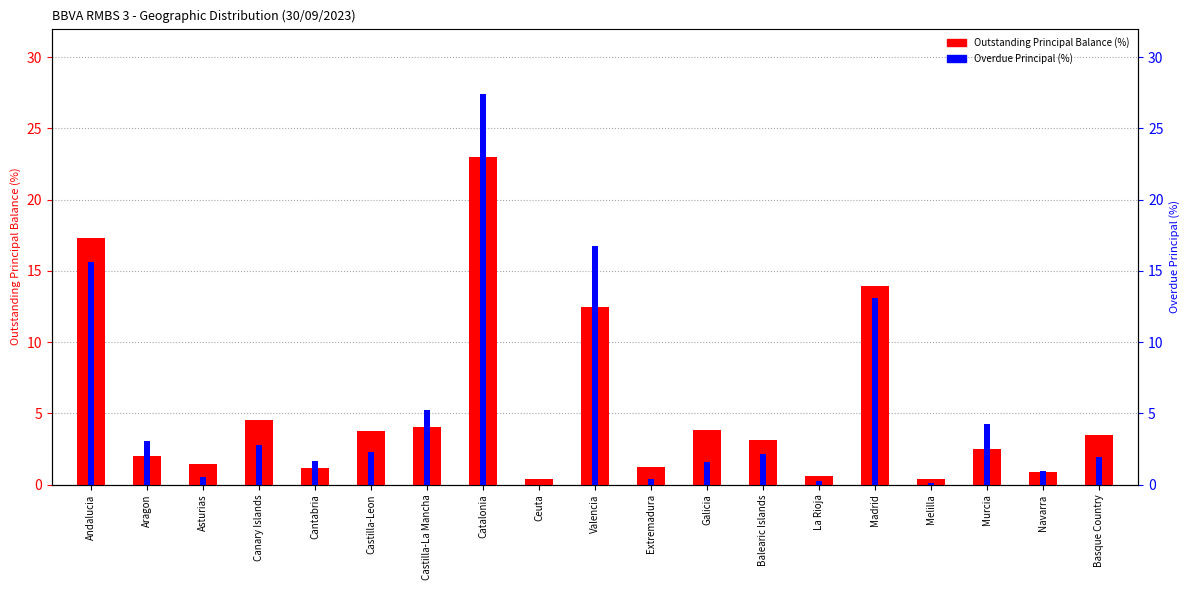

List the series in order of their peak value, lowest first.

Outstanding Principal Balance (%), Overdue Principal (%)